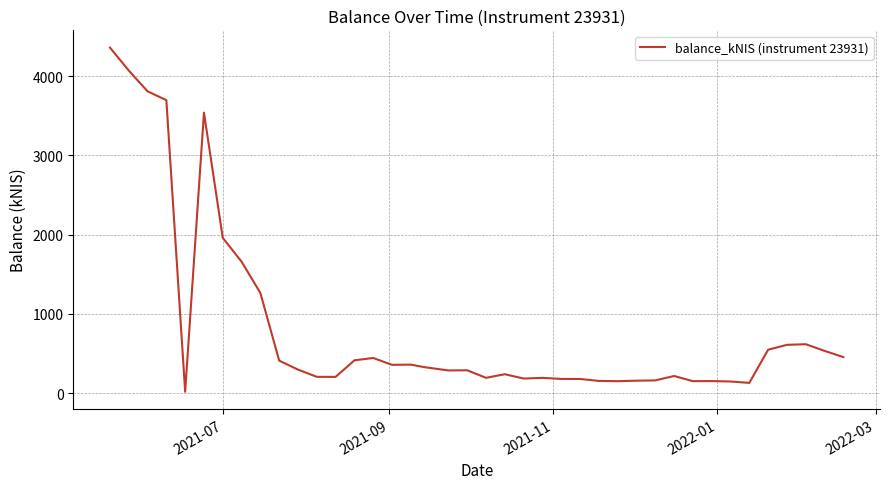

What is the maximum value shown in the chart?

4359.4